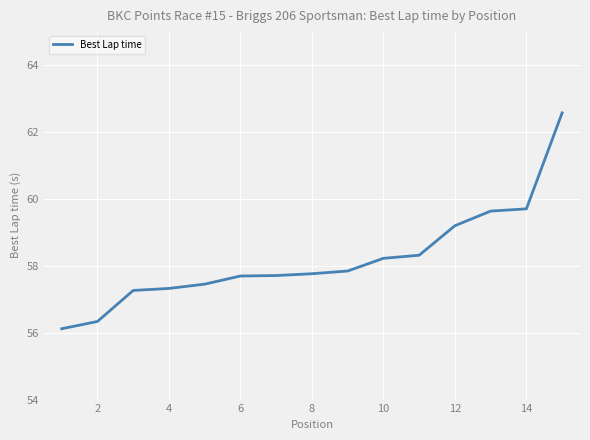

Does the chart have visible grid lines?

Yes